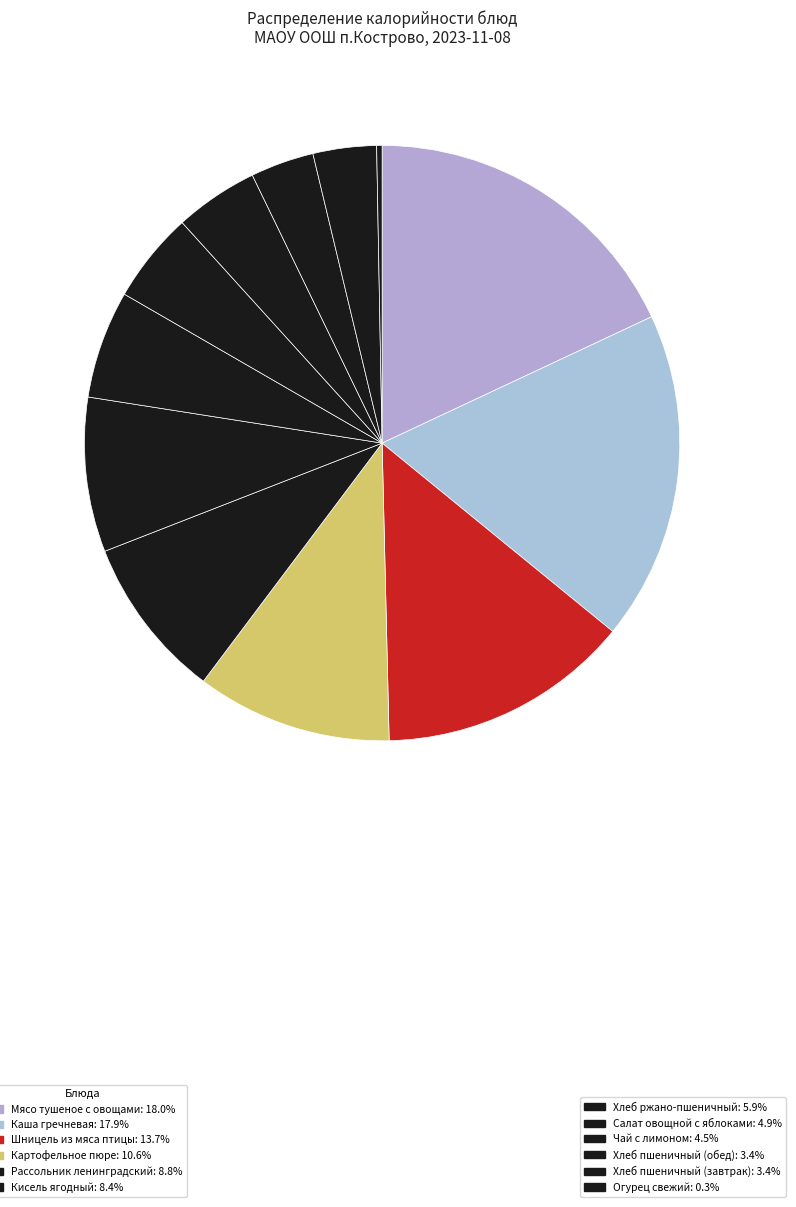

Which slice is the largest?

Мясо тушеное с овощами